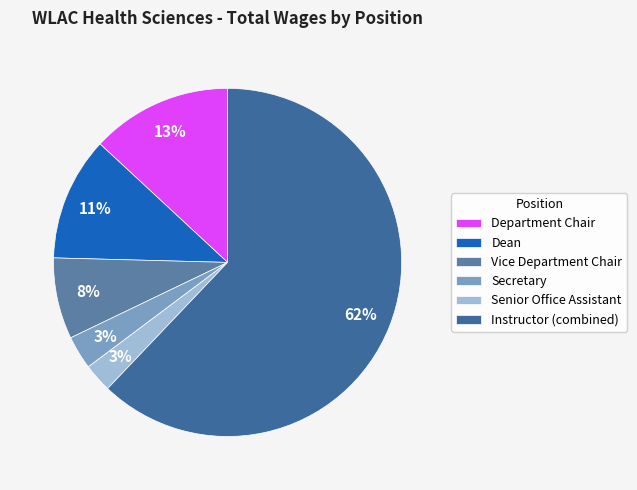

To the nearest percent, what is the average slice percentage?

17%